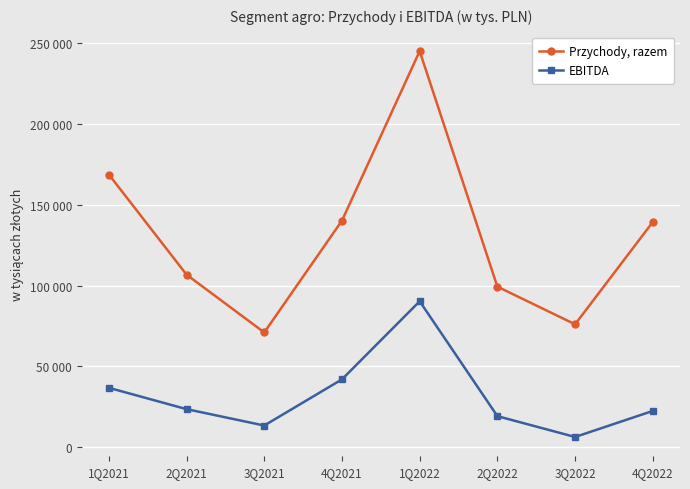

What are all the series names shown in the legend?

Przychody, razem, EBITDA